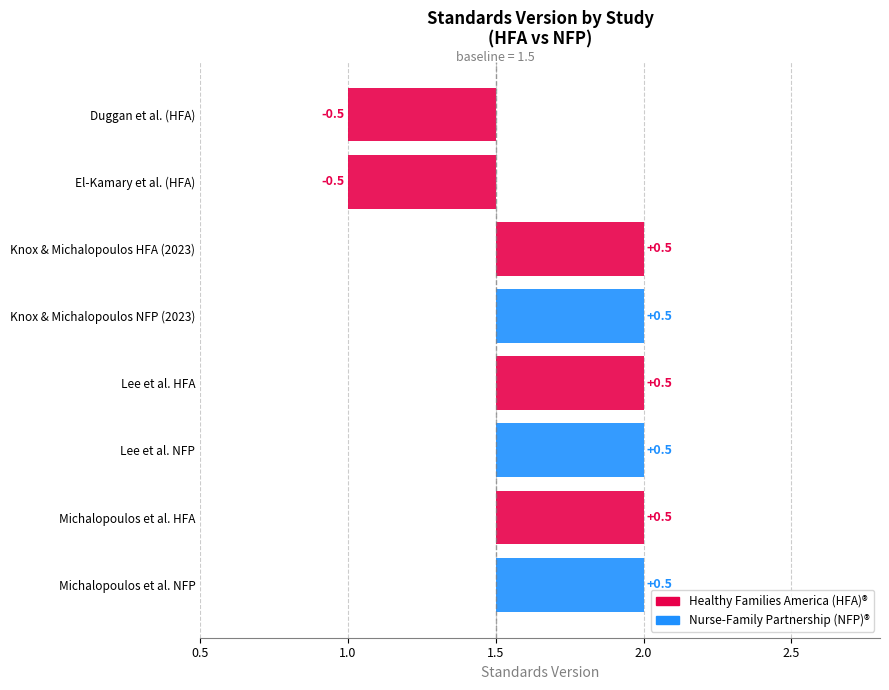

What is the sum of all values?

14